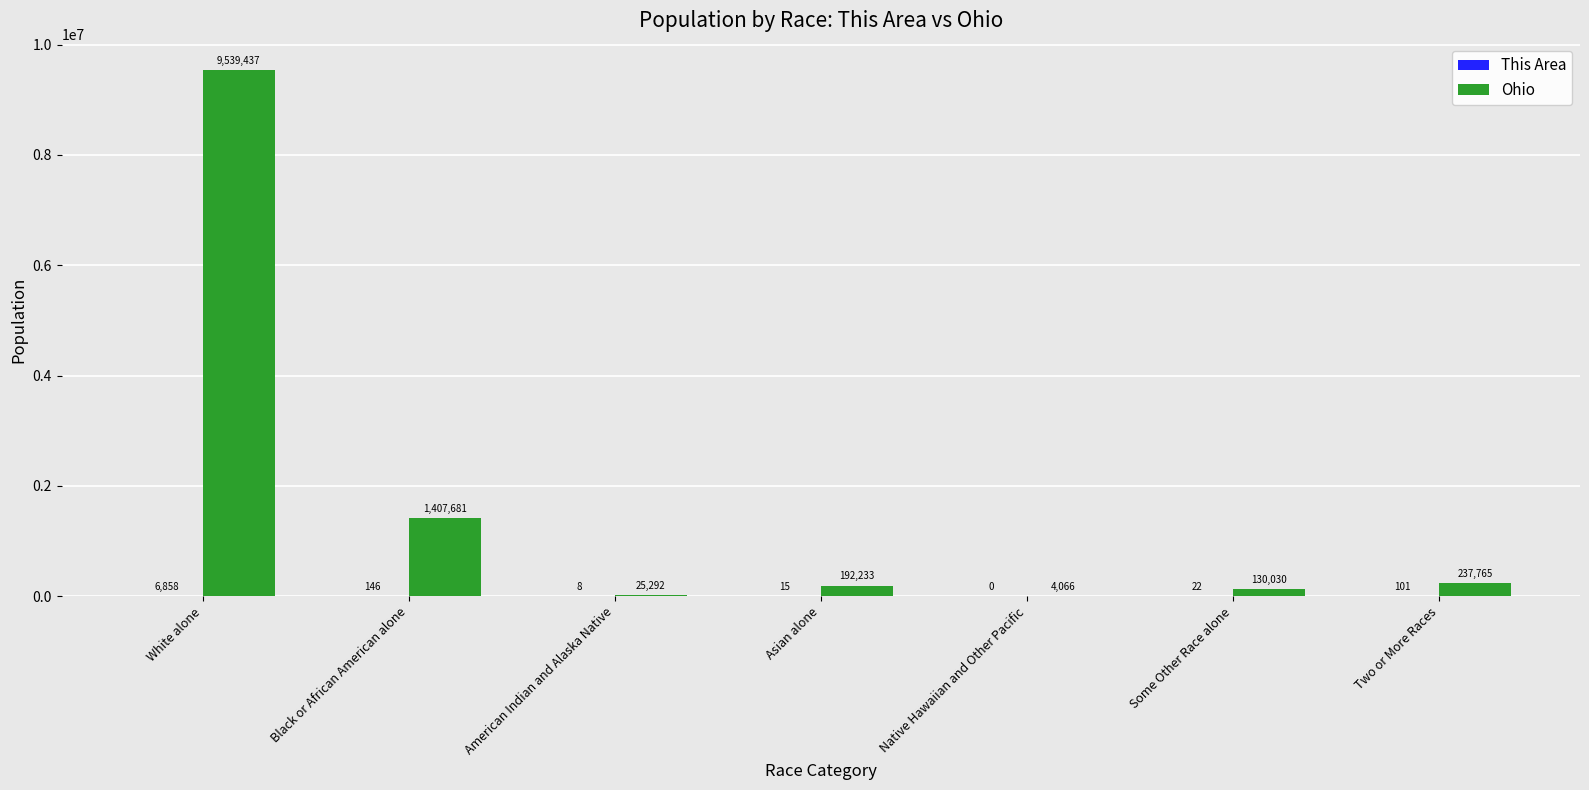

Where does the Ohio series first go above 192233?

White alone